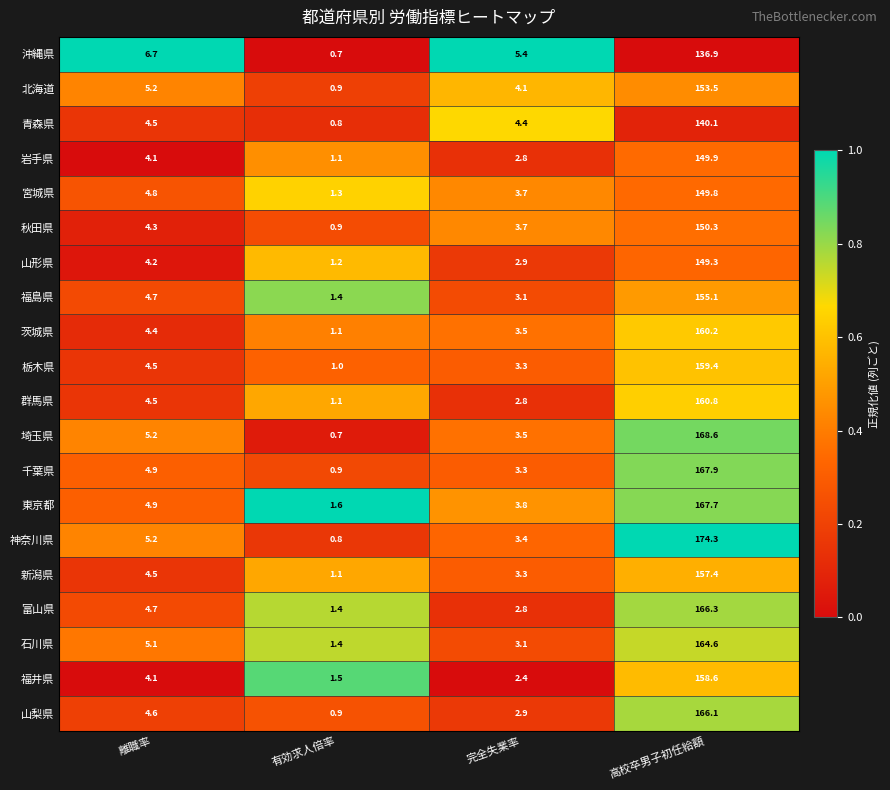

What is the difference between the maximum and minimum values in the 東京都 series?

166.1